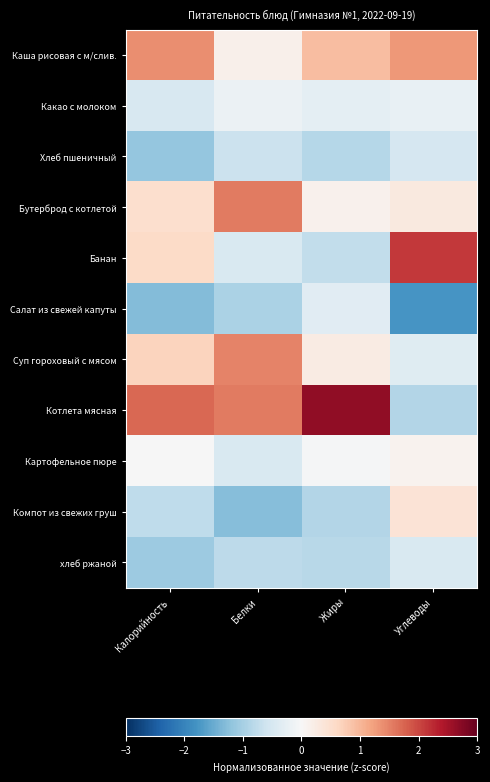

Which series has the largest range (max minus min)?

Котлета мясная